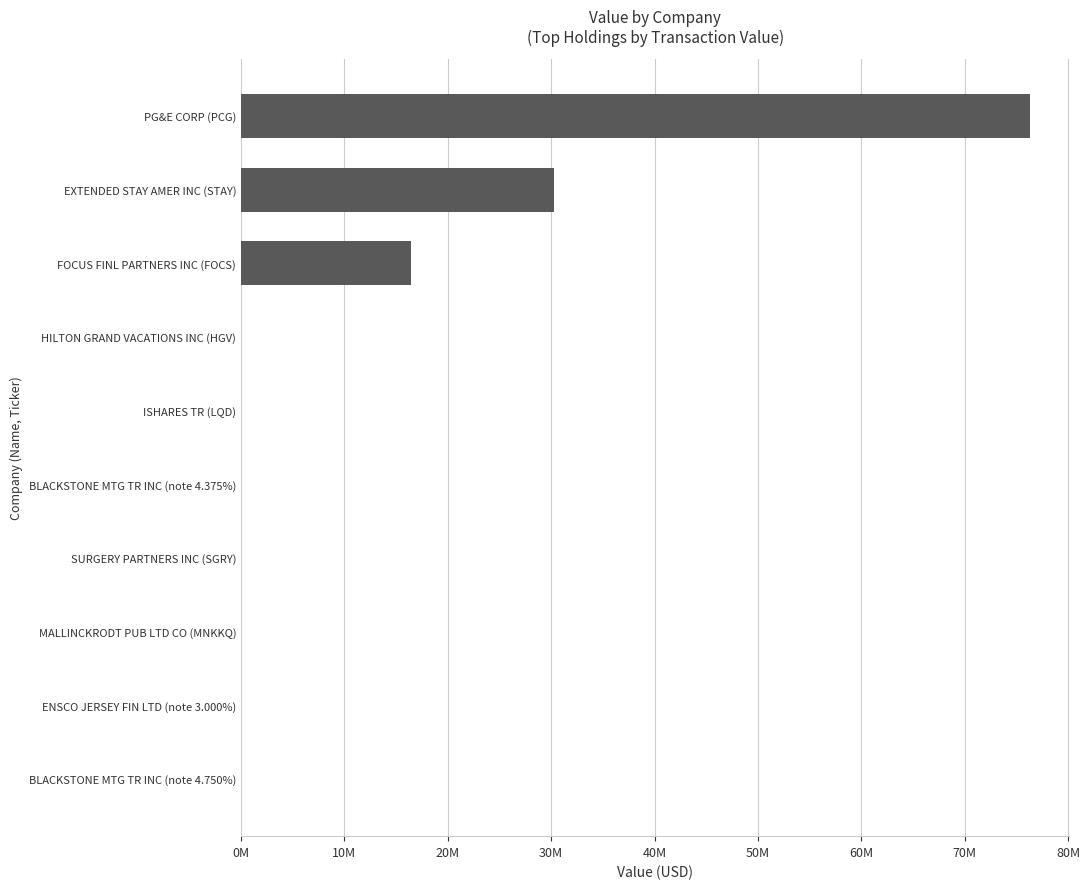

Are the bars horizontal?

Yes